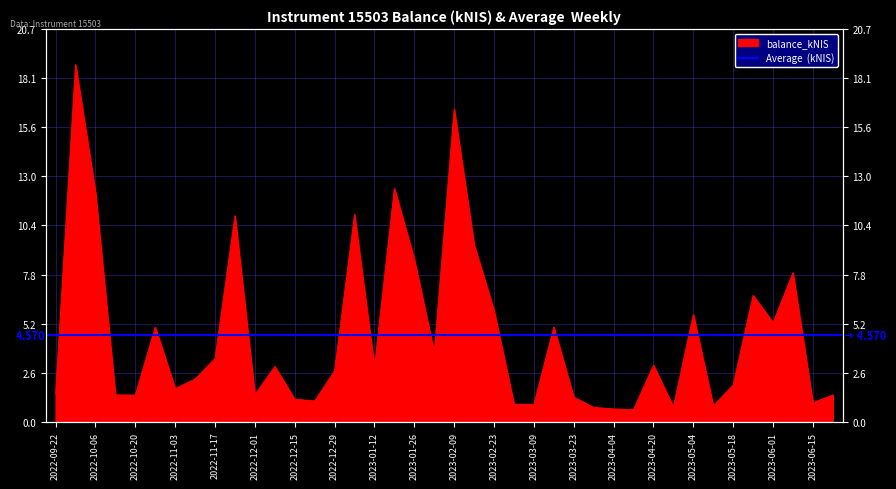

List the labels in order of value, smallest first.

2023-04-13, 2023-04-04, 2023-03-30, 2023-04-27, 2023-05-11, 2023-03-09, 2023-03-02, 2023-06-15, 2022-12-22, 2022-12-15, 2023-03-23, 2022-10-20, 2022-10-13, 2022-12-01, 2023-06-22, 2022-09-22, 2022-11-03, 2023-05-18, 2022-11-10, 2022-12-29, 2023-01-12, 2022-12-08, 2023-04-20, 2022-11-17, 2023-02-02, 2022-10-27, 2023-03-16, 2023-06-01, 2023-05-04, 2023-02-23, 2023-05-24, 2023-06-08, 2023-01-26, 2023-02-16, 2022-11-24, 2023-01-05, 2022-10-06, 2023-01-19, 2023-02-09, 2022-09-29